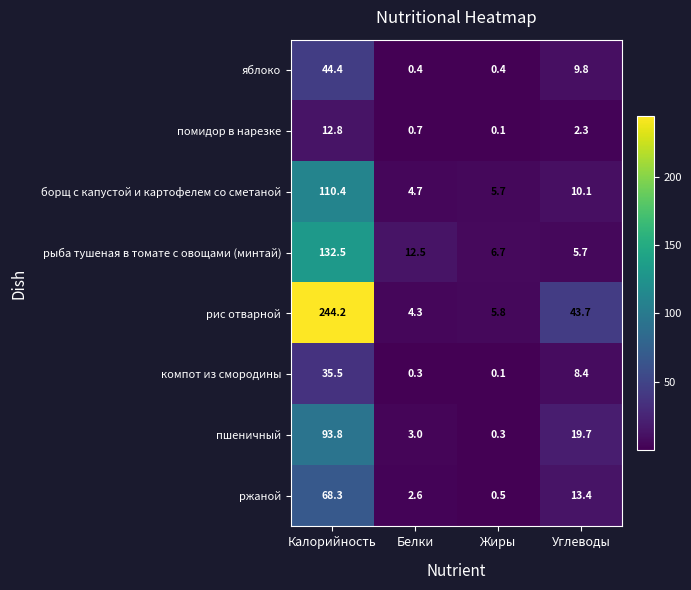

What is the difference between the помидор в нарезке values at Жиры and Белки?

0.6